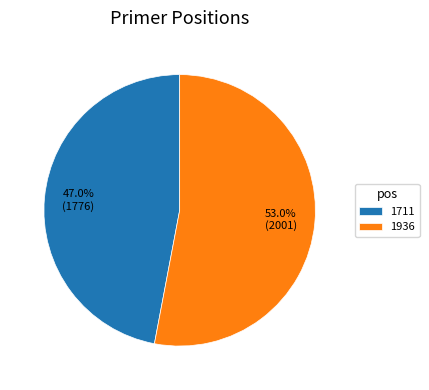

True or false: 1936 accounts for 53% of the total.

True